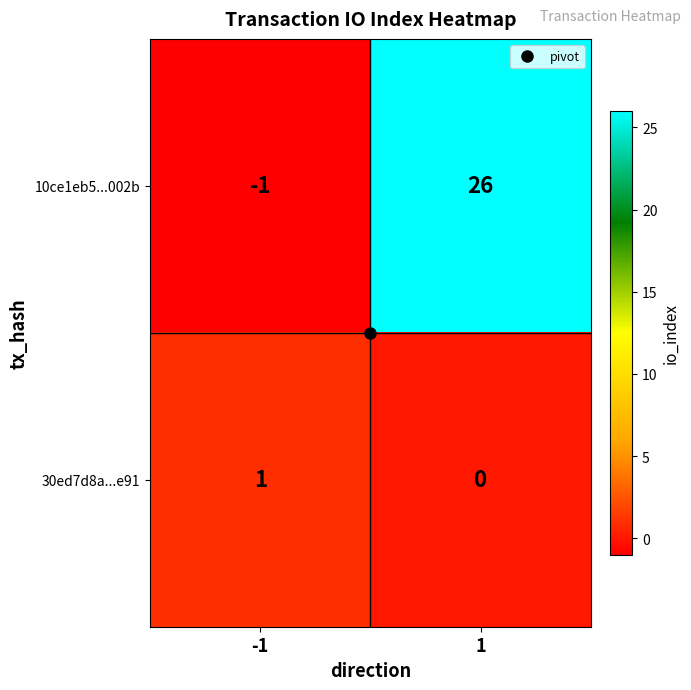

Which series has the widest spread of values?

10ce1eb5...002b